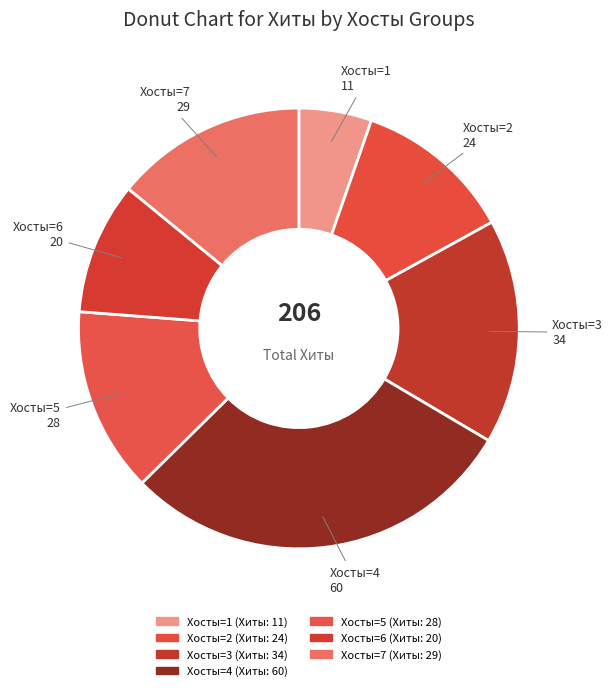

How many slices are in this pie chart?

7